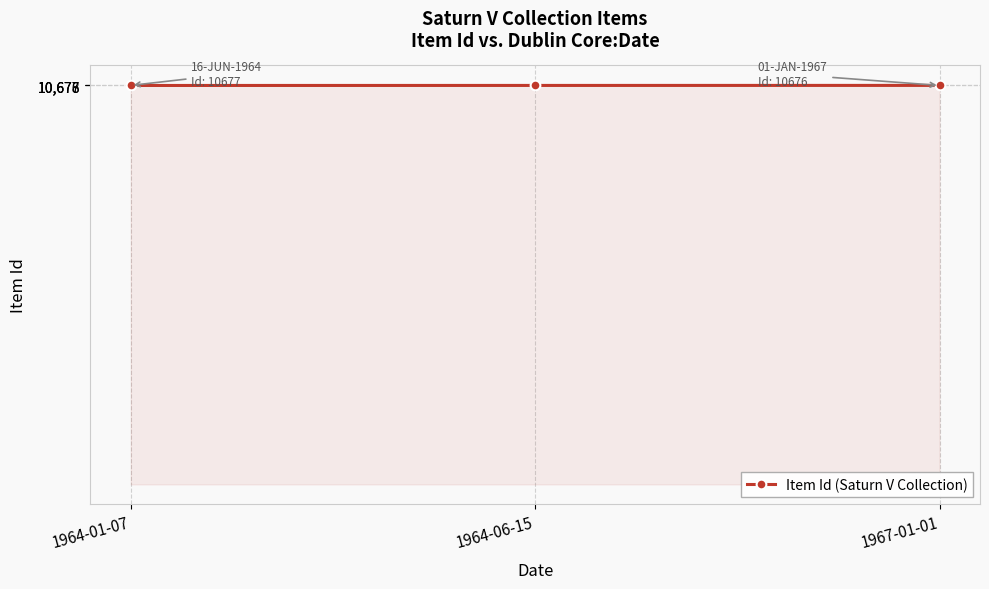

What position from the right is 1964-01-07?

3